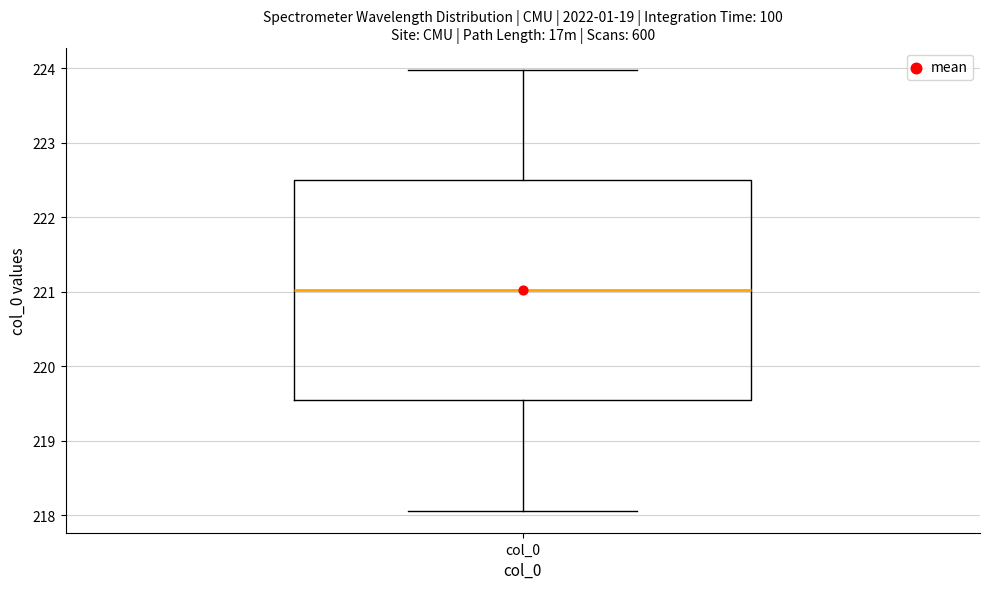

Where does the lower whisker of the box for col_0 end on the y-axis? The values are not printed on the chart, so give them approximately, as read against the axis.

218.1